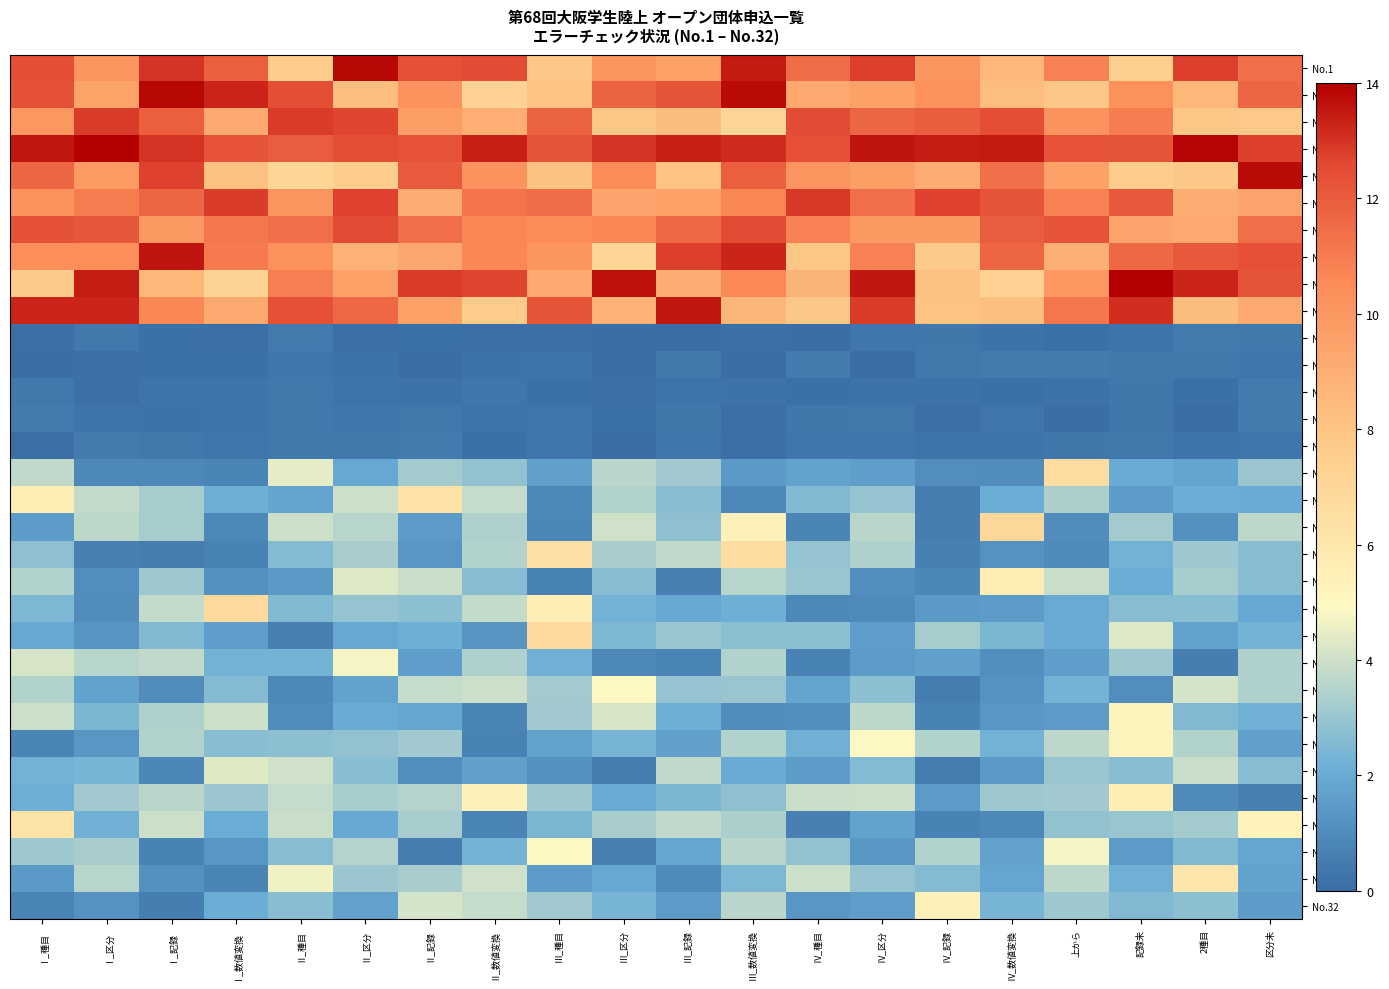

Reading left to right, what are all the values shown in this chart?

No.1: Ⅰ_種目=12.4	Ⅰ_区分=10.1	Ⅰ_記録=13.0	Ⅰ_数値変換=11.9	Ⅱ_種目=7.7	Ⅱ_区分=13.8	Ⅱ_記録=12.3	Ⅱ_数値変換=12.5	Ⅲ_種目=7.9	Ⅲ_区分=10.2	Ⅲ_記録=9.6	Ⅲ_数値変換=13.5	Ⅳ_種目=11.5	Ⅳ_区分=12.8	Ⅳ_記録=10.1	Ⅳ_数値変換=8.6	上から=10.9	記録未=7.4	2種目=12.8	区分未=11.4
No.2: Ⅰ_種目=12.3	Ⅰ_区分=9.5	Ⅰ_記録=13.8	Ⅰ_数値変換=13.3	Ⅱ_種目=12.4	Ⅱ_区分=8.4	Ⅱ_記録=10.3	Ⅱ_数値変換=7.3	Ⅲ_種目=8.1	Ⅲ_区分=11.8	Ⅲ_記録=12.2	Ⅲ_数値変換=13.8	Ⅳ_種目=9.3	Ⅳ_区分=9.6	Ⅳ_記録=10.3	Ⅳ_数値変換=8.3	上から=7.9	記録未=10.3	2種目=8.6	区分未=11.7
No.3: Ⅰ_種目=10.1	Ⅰ_区分=12.8	Ⅰ_記録=11.9	Ⅰ_数値変換=9.2	Ⅱ_種目=12.8	Ⅱ_区分=12.6	Ⅱ_記録=9.7	Ⅱ_数値変換=9.0	Ⅲ_種目=11.8	Ⅲ_区分=8.0	Ⅲ_記録=8.4	Ⅲ_数値変換=7.1	Ⅳ_種目=12.5	Ⅳ_区分=11.7	Ⅳ_記録=11.9	Ⅳ_数値変換=12.5	上から=10.2	記録未=11.0	2種目=8.0	区分未=7.8
No.4: Ⅰ_種目=13.6	Ⅰ_区分=13.9	Ⅰ_記録=13.0	Ⅰ_数値変換=12.3	Ⅱ_種目=12.0	Ⅱ_区分=12.5	Ⅱ_記録=12.3	Ⅱ_数値変換=13.4	Ⅲ_種目=12.2	Ⅲ_区分=13.0	Ⅲ_記録=13.4	Ⅲ_数値変換=13.2	Ⅳ_種目=12.4	Ⅳ_区分=13.6	Ⅳ_記録=13.4	Ⅳ_数値変換=13.5	上から=12.3	記録未=12.2	2種目=13.9	区分未=12.8
No.5: Ⅰ_種目=11.7	Ⅰ_区分=9.8	Ⅰ_記録=12.7	Ⅰ_数値変換=8.2	Ⅱ_種目=7.2	Ⅱ_区分=7.6	Ⅱ_記録=12.1	Ⅱ_数値変換=10.2	Ⅲ_種目=8.1	Ⅲ_区分=10.5	Ⅲ_記録=8.1	Ⅲ_数値変換=11.9	Ⅳ_種目=10.1	Ⅳ_区分=9.7	Ⅳ_記録=9.1	Ⅳ_数値変換=11.4	上から=9.5	記録未=7.6	2種目=7.8	区分未=13.7
No.6: Ⅰ_種目=10.2	Ⅰ_区分=11.0	Ⅰ_記録=11.7	Ⅰ_数値変換=12.8	Ⅱ_種目=10.1	Ⅱ_区分=12.7	Ⅱ_記録=9.1	Ⅱ_数値変換=11.2	Ⅲ_種目=11.5	Ⅲ_区分=9.4	Ⅲ_記録=9.6	Ⅲ_数値変換=10.7	Ⅳ_種目=12.9	Ⅳ_区分=11.4	Ⅳ_記録=12.7	Ⅳ_数値変換=12.2	上から=10.9	記録未=12.1	2種目=9.1	区分未=9.4
No.7: Ⅰ_種目=12.3	Ⅰ_区分=12.2	Ⅰ_記録=9.9	Ⅰ_数値変換=11.1	Ⅱ_種目=11.4	Ⅱ_区分=12.5	Ⅱ_記録=11.4	Ⅱ_数値変換=10.7	Ⅲ_種目=10.5	Ⅲ_区分=10.7	Ⅲ_記録=11.6	Ⅲ_数値変換=12.5	Ⅳ_種目=10.8	Ⅳ_区分=10.0	Ⅳ_記録=9.9	Ⅳ_数値変換=12.0	上から=12.3	記録未=9.4	2種目=9.3	区分未=11.4
No.8: Ⅰ_種目=10.4	Ⅰ_区分=10.4	Ⅰ_記録=13.6	Ⅰ_数値変換=11.0	Ⅱ_種目=10.3	Ⅱ_区分=8.9	Ⅱ_記録=9.3	Ⅱ_数値変換=10.6	Ⅲ_種目=10.1	Ⅲ_区分=7.2	Ⅲ_記録=12.8	Ⅲ_数値変換=13.3	Ⅳ_種目=8.0	Ⅳ_区分=10.9	Ⅳ_記録=7.8	Ⅳ_数値変換=11.7	上から=9.0	記録未=11.6	2種目=12.1	区分未=12.4
No.9: Ⅰ_種目=7.8	Ⅰ_区分=13.4	Ⅰ_記録=8.6	Ⅰ_数値変換=7.3	Ⅱ_種目=10.9	Ⅱ_区分=9.6	Ⅱ_記録=12.8	Ⅱ_数値変換=12.7	Ⅲ_種目=9.2	Ⅲ_区分=13.7	Ⅲ_記録=9.0	Ⅲ_数値変換=10.6	Ⅳ_種目=8.8	Ⅳ_区分=13.6	Ⅳ_記録=8.2	Ⅳ_数値変換=7.3	上から=10.0	記録未=13.9	2種目=13.2	区分未=12.2
No.10: Ⅰ_種目=13.2	Ⅰ_区分=13.3	Ⅰ_記録=10.6	Ⅰ_数値変換=9.2	Ⅱ_種目=12.4	Ⅱ_区分=11.6	Ⅱ_記録=9.6	Ⅱ_数値変換=7.7	Ⅲ_種目=12.2	Ⅲ_区分=8.8	Ⅲ_記録=13.6	Ⅲ_数値変換=8.7	Ⅳ_種目=7.9	Ⅳ_区分=12.8	Ⅳ_記録=8.1	Ⅳ_数値変換=8.3	上から=11.2	記録未=13.1	2種目=8.4	区分未=9.2
No.11: Ⅰ_種目=0.1	Ⅰ_区分=0.4	Ⅰ_記録=0.2	Ⅰ_数値変換=0.1	Ⅱ_種目=0.5	Ⅱ_区分=0.1	Ⅱ_記録=0.1	Ⅱ_数値変換=0.1	Ⅲ_種目=0.1	Ⅲ_区分=0.0	Ⅲ_記録=0.0	Ⅲ_数値変換=0.1	Ⅳ_種目=0.0	Ⅳ_区分=0.3	Ⅳ_記録=0.3	Ⅳ_数値変換=0.2	上から=0.2	記録未=0.3	2種目=0.4	区分未=0.4
No.12: Ⅰ_種目=0.0	Ⅰ_区分=0.1	Ⅰ_記録=0.1	Ⅰ_数値変換=0.1	Ⅱ_種目=0.3	Ⅱ_区分=0.2	Ⅱ_記録=0.0	Ⅱ_数値変換=0.2	Ⅲ_種目=0.3	Ⅲ_区分=0.1	Ⅲ_記録=0.4	Ⅲ_数値変換=0.0	Ⅳ_種目=0.5	Ⅳ_区分=0.0	Ⅳ_記録=0.4	Ⅳ_数値変換=0.5	上から=0.5	記録未=0.4	2種目=0.4	区分未=0.3
No.13: Ⅰ_種目=0.4	Ⅰ_区分=0.1	Ⅰ_記録=0.3	Ⅰ_数値変換=0.3	Ⅱ_種目=0.4	Ⅱ_区分=0.2	Ⅱ_記録=0.2	Ⅱ_数値変換=0.3	Ⅲ_種目=0.1	Ⅲ_区分=0.1	Ⅲ_記録=0.2	Ⅲ_数値変換=0.2	Ⅳ_種目=0.1	Ⅳ_区分=0.2	Ⅳ_記録=0.2	Ⅳ_数値変換=0.2	上から=0.2	記録未=0.3	2種目=0.1	区分未=0.5
No.14: Ⅰ_種目=0.5	Ⅰ_区分=0.2	Ⅰ_記録=0.2	Ⅰ_数値変換=0.3	Ⅱ_種目=0.4	Ⅱ_区分=0.3	Ⅱ_記録=0.4	Ⅱ_数値変換=0.3	Ⅲ_種目=0.3	Ⅲ_区分=0.1	Ⅲ_記録=0.4	Ⅲ_数値変換=0.1	Ⅳ_種目=0.3	Ⅳ_区分=0.4	Ⅳ_記録=0.1	Ⅳ_数値変換=0.3	上から=0.0	記録未=0.4	2種目=0.0	区分未=0.5
No.15: Ⅰ_種目=0.1	Ⅰ_区分=0.5	Ⅰ_記録=0.4	Ⅰ_数値変換=0.3	Ⅱ_種目=0.4	Ⅱ_区分=0.4	Ⅱ_記録=0.5	Ⅱ_数値変換=0.1	Ⅲ_種目=0.3	Ⅲ_区分=0.0	Ⅲ_記録=0.3	Ⅲ_数値変換=0.1	Ⅳ_種目=0.3	Ⅳ_区分=0.3	Ⅳ_記録=0.2	Ⅳ_数値変換=0.3	上から=0.4	記録未=0.4	2種目=0.2	区分未=0.3
No.16: Ⅰ_種目=3.8	Ⅰ_区分=0.9	Ⅰ_記録=0.9	Ⅰ_数値変換=0.8	Ⅱ_種目=4.5	Ⅱ_区分=2.0	Ⅱ_記録=3.2	Ⅱ_数値変換=2.8	Ⅲ_種目=1.7	Ⅲ_区分=3.6	Ⅲ_記録=3.2	Ⅲ_数値変換=1.4	Ⅳ_種目=1.8	Ⅳ_区分=1.6	Ⅳ_記録=1.1	Ⅳ_数値変換=1.0	上から=6.6	記録未=2.0	2種目=1.8	区分未=3.1
No.17: Ⅰ_種目=5.7	Ⅰ_区分=3.8	Ⅰ_記録=3.2	Ⅰ_数値変換=2.2	Ⅱ_種目=1.8	Ⅱ_区分=4.0	Ⅱ_記録=6.4	Ⅱ_数値変換=3.8	Ⅲ_種目=0.9	Ⅲ_区分=3.5	Ⅲ_記録=2.7	Ⅲ_数値変換=0.9	Ⅳ_種目=2.6	Ⅳ_区分=2.9	Ⅳ_記録=0.5	Ⅳ_数値変換=2.1	上から=3.4	記録未=1.5	2種目=2.1	区分未=2.0
No.18: Ⅰ_種目=1.6	Ⅰ_区分=3.7	Ⅰ_記録=3.2	Ⅰ_数値変換=0.9	Ⅱ_種目=4.0	Ⅱ_区分=3.6	Ⅱ_記録=1.5	Ⅱ_数値変換=3.4	Ⅲ_種目=0.9	Ⅲ_区分=4.0	Ⅲ_記録=2.8	Ⅲ_数値変換=5.4	Ⅳ_種目=0.8	Ⅳ_区分=3.6	Ⅳ_記録=0.6	Ⅳ_数値変換=7.0	上から=1.0	記録未=3.2	2種目=1.2	区分未=3.7
No.19: Ⅰ_種目=2.8	Ⅰ_区分=0.6	Ⅰ_記録=0.5	Ⅰ_数値変換=0.7	Ⅱ_種目=2.6	Ⅱ_区分=3.3	Ⅱ_記録=1.3	Ⅱ_数値変換=3.5	Ⅲ_種目=6.4	Ⅲ_区分=3.3	Ⅲ_記録=3.7	Ⅲ_数値変換=6.7	Ⅳ_種目=2.9	Ⅳ_区分=3.4	Ⅳ_記録=0.6	Ⅳ_数値変換=1.2	上から=0.9	記録未=2.3	2種目=3.1	区分未=2.7
No.20: Ⅰ_種目=3.5	Ⅰ_区分=1.0	Ⅰ_記録=3.1	Ⅰ_数値変換=1.2	Ⅱ_種目=1.4	Ⅱ_区分=4.3	Ⅱ_記録=3.9	Ⅱ_数値変換=2.6	Ⅲ_種目=0.7	Ⅲ_区分=2.7	Ⅲ_記録=0.6	Ⅲ_数値変換=3.6	Ⅳ_種目=3.0	Ⅳ_区分=1.1	Ⅳ_記録=0.8	Ⅳ_数値変換=5.7	上から=3.9	記録未=2.1	2種目=3.2	区分未=2.7
No.21: Ⅰ_種目=2.5	Ⅰ_区分=1.0	Ⅰ_記録=3.8	Ⅰ_数値変換=6.9	Ⅱ_種目=2.5	Ⅱ_区分=2.9	Ⅱ_記録=2.8	Ⅱ_数値変換=3.8	Ⅲ_種目=5.5	Ⅲ_区分=2.3	Ⅲ_記録=1.9	Ⅲ_数値変換=2.2	Ⅳ_種目=0.9	Ⅳ_区分=1.0	Ⅳ_記録=1.5	Ⅳ_数値変換=1.6	上から=2.0	記録未=2.6	2種目=2.7	区分未=1.9
No.22: Ⅰ_種目=1.9	Ⅰ_区分=1.3	Ⅰ_記録=2.6	Ⅰ_数値変換=1.6	Ⅱ_種目=0.6	Ⅱ_区分=2.0	Ⅱ_記録=2.2	Ⅱ_数値変換=1.3	Ⅲ_種目=6.9	Ⅲ_区分=2.5	Ⅲ_記録=3.0	Ⅲ_数値変換=2.8	Ⅳ_種目=2.8	Ⅳ_区分=1.6	Ⅳ_記録=3.3	Ⅳ_数値変換=2.4	上から=2.0	記録未=4.3	2種目=1.8	区分未=2.3
No.23: Ⅰ_種目=4.2	Ⅰ_区分=3.6	Ⅰ_記録=3.7	Ⅰ_数値変換=2.3	Ⅱ_種目=2.3	Ⅱ_区分=4.7	Ⅱ_記録=1.6	Ⅱ_数値変換=3.4	Ⅲ_種目=2.2	Ⅲ_区分=0.9	Ⅲ_記録=0.8	Ⅲ_数値変換=3.4	Ⅳ_種目=0.7	Ⅳ_区分=1.5	Ⅳ_記録=1.7	Ⅳ_数値変換=1.1	上から=1.6	記録未=3.1	2種目=0.6	区分未=3.4
No.24: Ⅰ_種目=3.5	Ⅰ_区分=1.8	Ⅰ_記録=1.0	Ⅰ_数値変換=2.6	Ⅱ_種目=0.9	Ⅱ_区分=1.8	Ⅱ_記録=3.9	Ⅱ_数値変換=4.0	Ⅲ_種目=3.2	Ⅲ_区分=4.9	Ⅲ_記録=2.9	Ⅲ_数値変換=3.0	Ⅳ_種目=1.9	Ⅳ_区分=2.7	Ⅳ_記録=0.5	Ⅳ_数値変換=1.2	上から=2.3	記録未=1.1	2種目=4.2	区分未=3.4
No.25: Ⅰ_種目=4.0	Ⅰ_区分=2.4	Ⅰ_記録=3.4	Ⅰ_数値変換=4.0	Ⅱ_種目=1.0	Ⅱ_区分=2.1	Ⅱ_記録=1.9	Ⅱ_数値変換=0.8	Ⅲ_種目=3.1	Ⅲ_区分=4.2	Ⅲ_記録=2.1	Ⅲ_数値変換=1.0	Ⅳ_種目=1.1	Ⅳ_区分=3.7	Ⅳ_記録=0.7	Ⅳ_数値変換=1.3	上から=1.5	記録未=5.2	2種目=2.6	区分未=2.2
No.26: Ⅰ_種目=0.8	Ⅰ_区分=1.4	Ⅰ_記録=3.5	Ⅰ_数値変換=2.7	Ⅱ_種目=2.8	Ⅱ_区分=2.8	Ⅱ_記録=3.2	Ⅱ_数値変換=0.7	Ⅲ_種目=1.8	Ⅲ_区分=2.4	Ⅲ_記録=1.7	Ⅲ_数値変換=3.5	Ⅳ_種目=2.2	Ⅳ_区分=4.9	Ⅳ_記録=3.5	Ⅳ_数値変換=2.3	上から=3.7	記録未=5.2	2種目=3.5	区分未=1.7
No.27: Ⅰ_種目=2.2	Ⅰ_区分=2.4	Ⅰ_記録=0.9	Ⅰ_数値変換=4.3	Ⅱ_種目=4.0	Ⅱ_区分=2.7	Ⅱ_記録=1.1	Ⅱ_数値変換=1.7	Ⅲ_種目=1.2	Ⅲ_区分=0.6	Ⅲ_記録=3.7	Ⅲ_数値変換=2.1	Ⅳ_種目=1.6	Ⅳ_区分=2.6	Ⅳ_記録=0.5	Ⅳ_数値変換=1.5	上から=3.0	記録未=2.7	2種目=3.9	区分未=2.7
No.28: Ⅰ_種目=2.2	Ⅰ_区分=3.2	Ⅰ_記録=3.7	Ⅰ_数値変換=3.0	Ⅱ_種目=3.9	Ⅱ_区分=3.2	Ⅱ_記録=3.5	Ⅱ_数値変換=5.5	Ⅲ_種目=3.1	Ⅲ_区分=2.0	Ⅲ_記録=2.4	Ⅲ_数値変換=2.8	Ⅳ_種目=3.9	Ⅳ_区分=3.9	Ⅳ_記録=1.5	Ⅳ_数値変換=3.1	上から=3.1	記録未=5.5	2種目=0.9	区分未=0.6
No.29: Ⅰ_種目=6.3	Ⅰ_区分=2.2	Ⅰ_記録=3.9	Ⅰ_数値変換=2.1	Ⅱ_種目=3.9	Ⅱ_区分=1.9	Ⅱ_記録=3.3	Ⅱ_数値変換=0.8	Ⅲ_種目=2.4	Ⅲ_区分=3.3	Ⅲ_記録=3.7	Ⅲ_数値変換=3.4	Ⅳ_種目=0.6	Ⅳ_区分=1.8	Ⅳ_記録=0.7	Ⅳ_数値変換=0.9	上から=2.9	記録未=3.0	2種目=3.2	区分未=5.3
No.30: Ⅰ_種目=3.1	Ⅰ_区分=3.3	Ⅰ_記録=0.7	Ⅰ_数値変換=1.3	Ⅱ_種目=2.7	Ⅱ_区分=3.5	Ⅱ_記録=0.5	Ⅱ_数値変換=2.3	Ⅲ_種目=5.0	Ⅲ_区分=0.6	Ⅲ_記録=1.9	Ⅲ_数値変換=3.6	Ⅳ_種目=2.9	Ⅳ_区分=1.3	Ⅳ_記録=3.5	Ⅳ_数値変換=1.7	上から=4.7	記録未=1.5	2種目=2.6	区分未=1.9
No.31: Ⅰ_種目=1.5	Ⅰ_区分=3.6	Ⅰ_記録=1.2	Ⅰ_数値変換=0.8	Ⅱ_種目=4.7	Ⅱ_区分=3.0	Ⅱ_記録=3.3	Ⅱ_数値変換=4.0	Ⅲ_種目=1.5	Ⅲ_区分=1.9	Ⅲ_記録=1.0	Ⅲ_数値変換=2.5	Ⅳ_種目=4.0	Ⅳ_区分=3.0	Ⅳ_記録=2.6	Ⅳ_数値変換=1.9	上から=3.7	記録未=2.2	2種目=6.0	区分未=1.8
No.32: Ⅰ_種目=0.7	Ⅰ_区分=1.2	Ⅰ_記録=0.6	Ⅰ_数値変換=2.1	Ⅱ_種目=2.7	Ⅱ_区分=1.7	Ⅱ_記録=4.1	Ⅱ_数値変換=3.9	Ⅲ_種目=3.1	Ⅲ_区分=2.4	Ⅲ_記録=1.5	Ⅲ_数値変換=3.6	Ⅳ_種目=1.3	Ⅳ_区分=1.6	Ⅳ_記録=5.4	Ⅳ_数値変換=2.4	上から=3.1	記録未=2.6	2種目=2.8	区分未=1.5